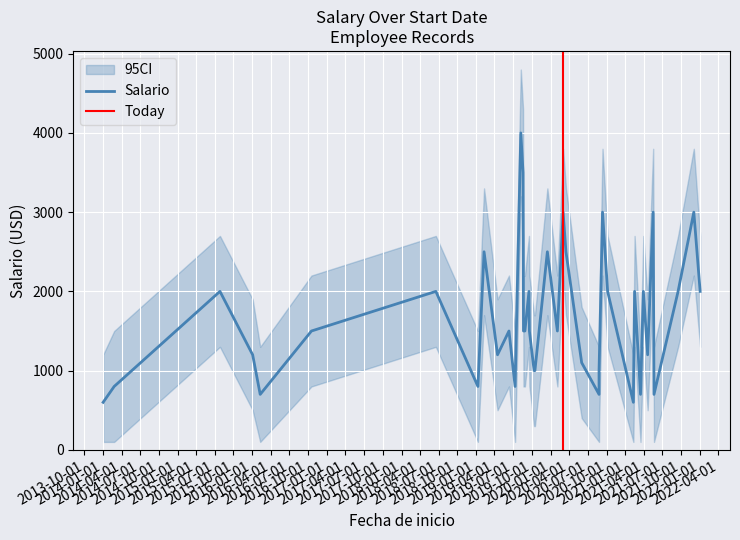

Which category has the highest value in the Salario_upper series?

2019-08-08